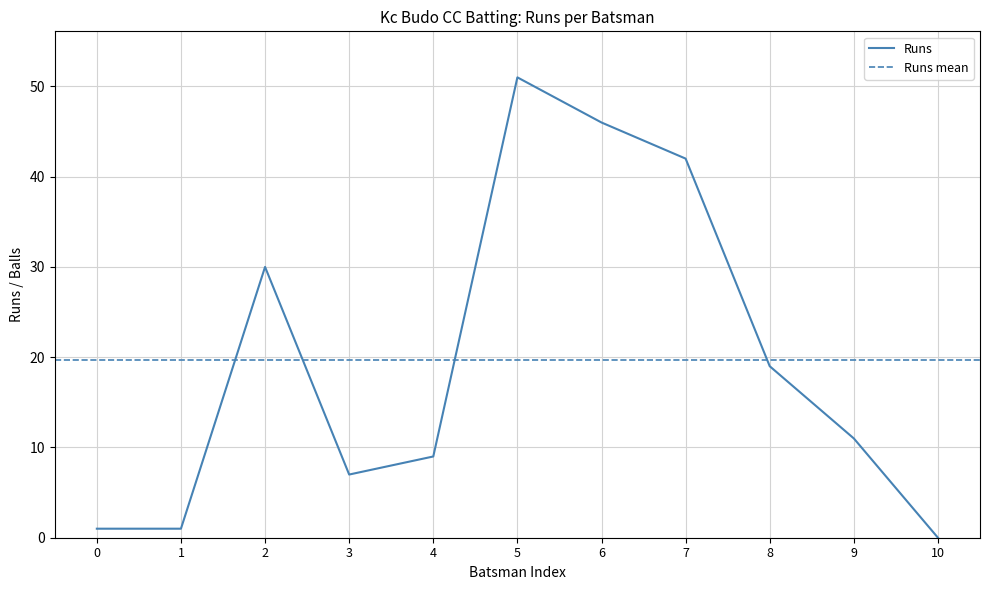

How many interior local valleys (lower than both neighbors) does the data have?

1